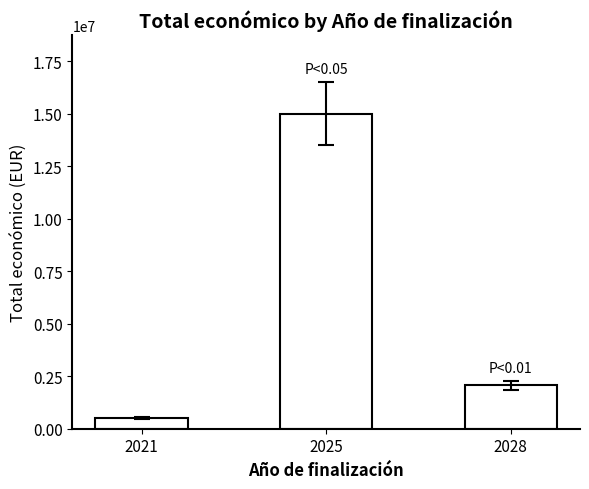

What is the change in value from 2021 to 2025?

+14494515